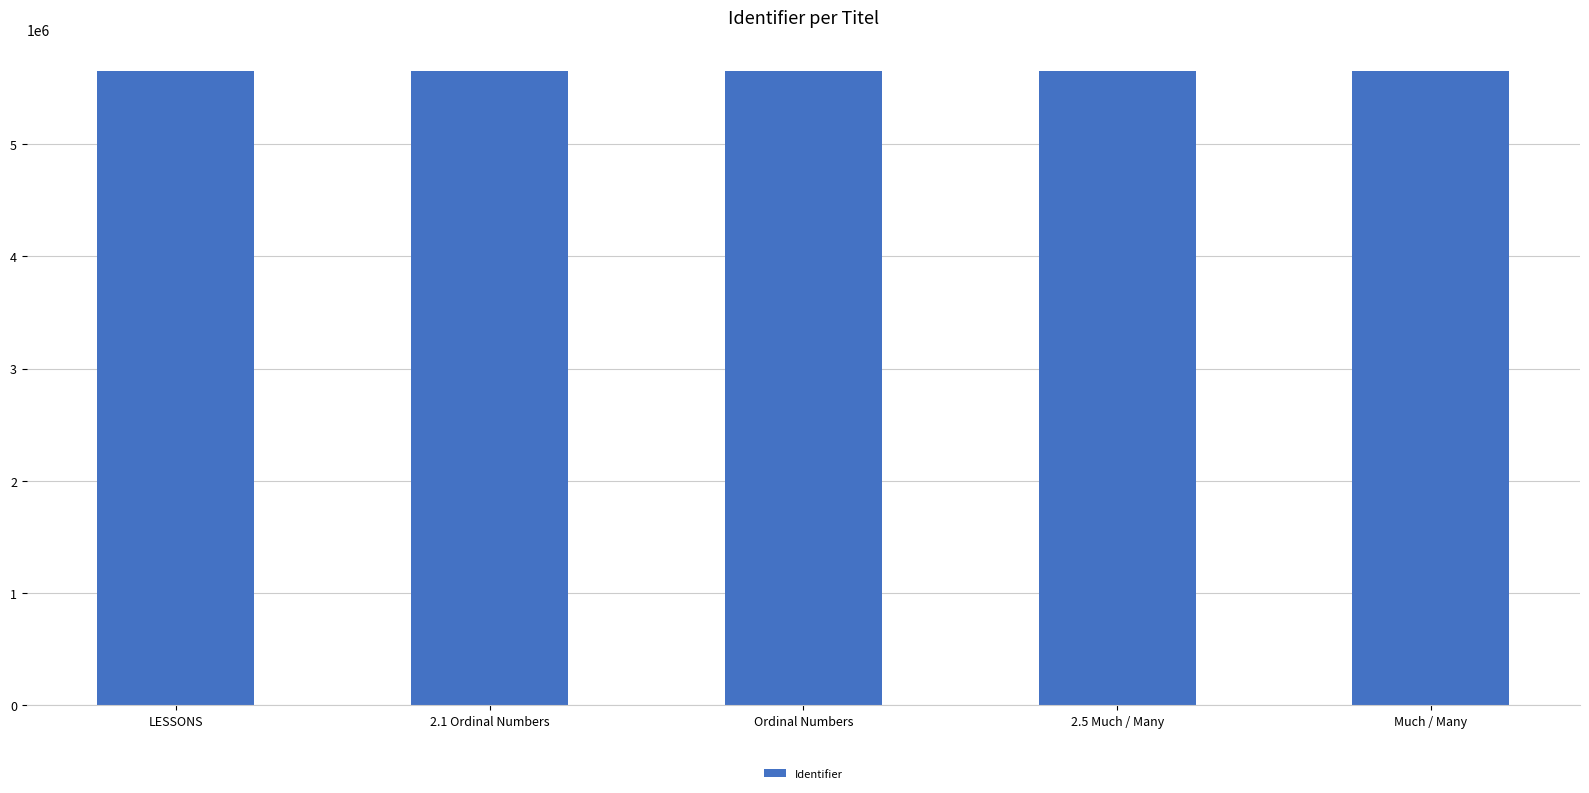

Approximately how many times larger is the value at LESSONS compared to Much / Many?

1.0